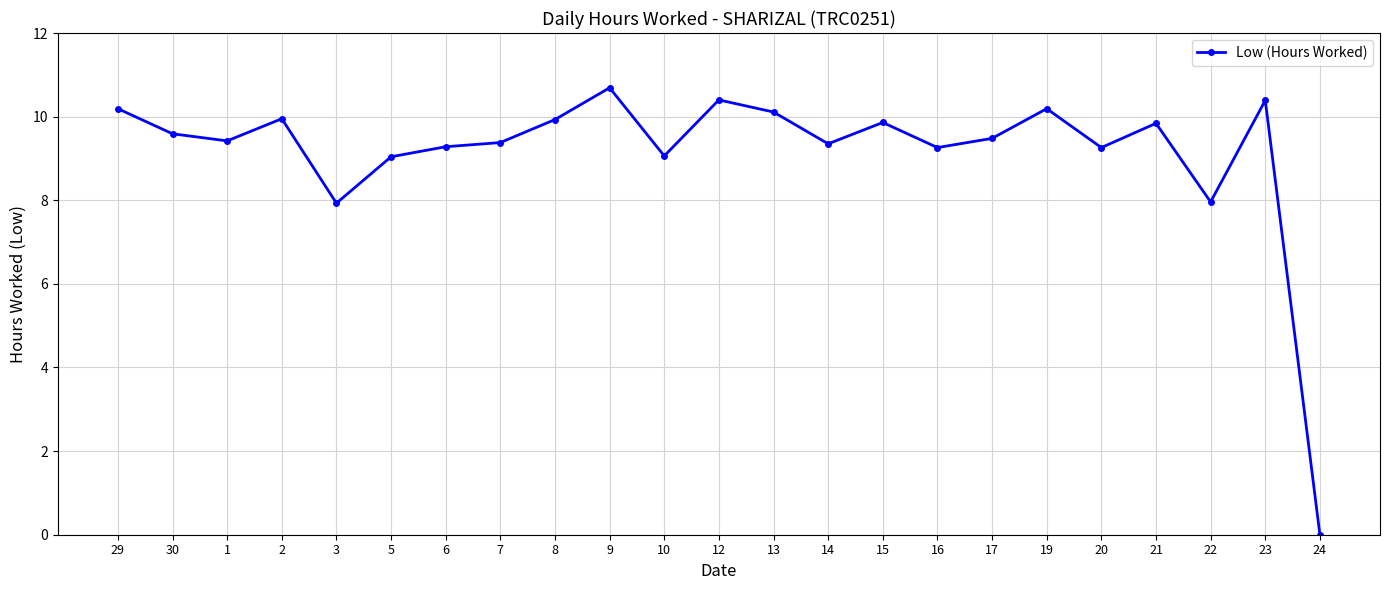

How many interior local valleys (lower than both neighbors) does the data have?

7